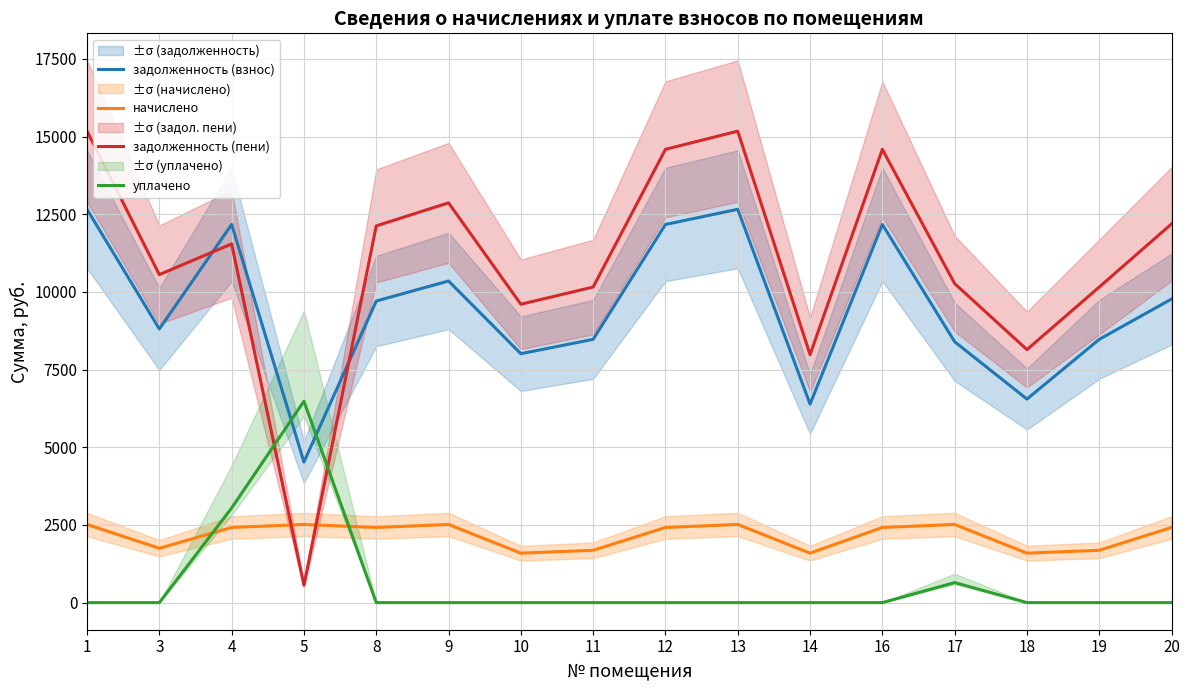

What is the difference between the maximum and minimum values in the задолженность (взнос) series?

8134.0